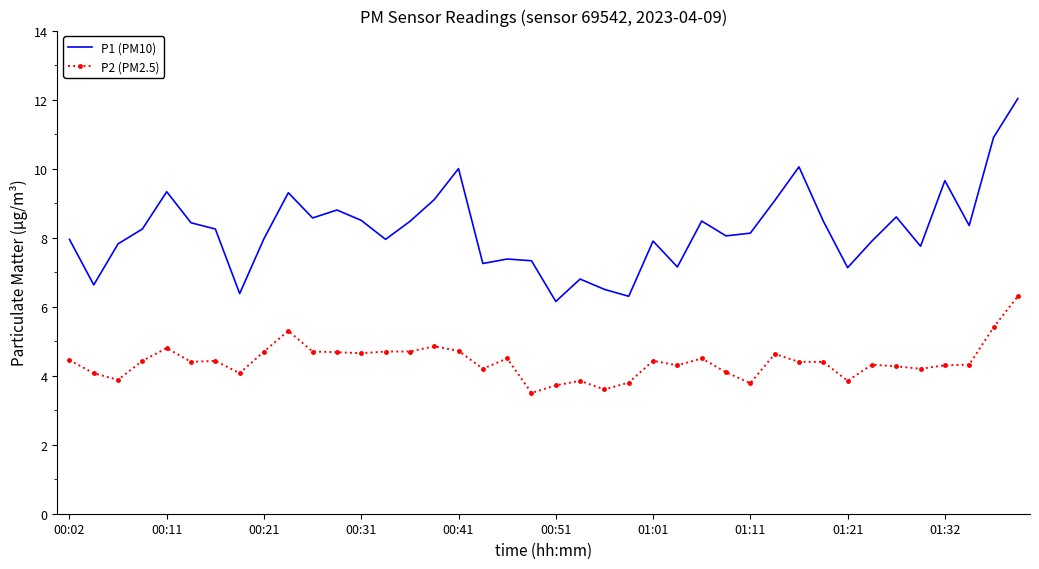

List the series in order of their peak value, lowest first.

P2 (PM2.5), P1 (PM10)